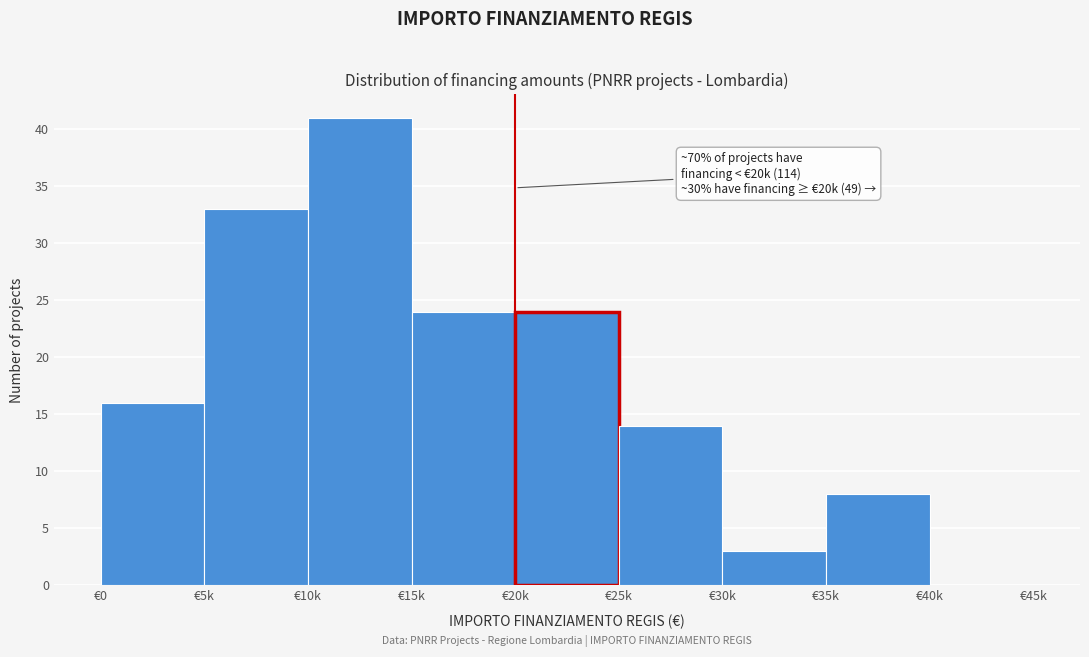

Reading left to right, extract all data points from this chart.

€0=16	€5k=33	€10k=41	€15k=24	€20k=24	€25k=14	€30k=3	€35k=8	€40k=0